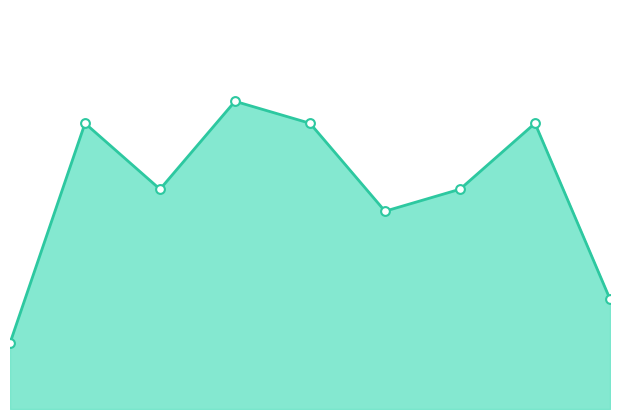

What is the total value across all series at 6?

20